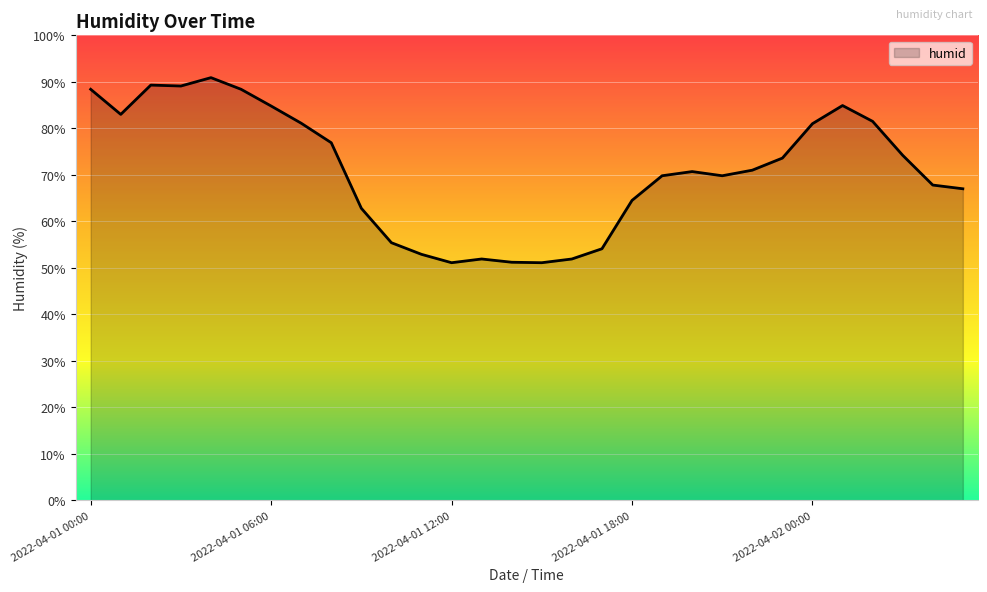

What is the difference between the maximum and minimum values?

39.8